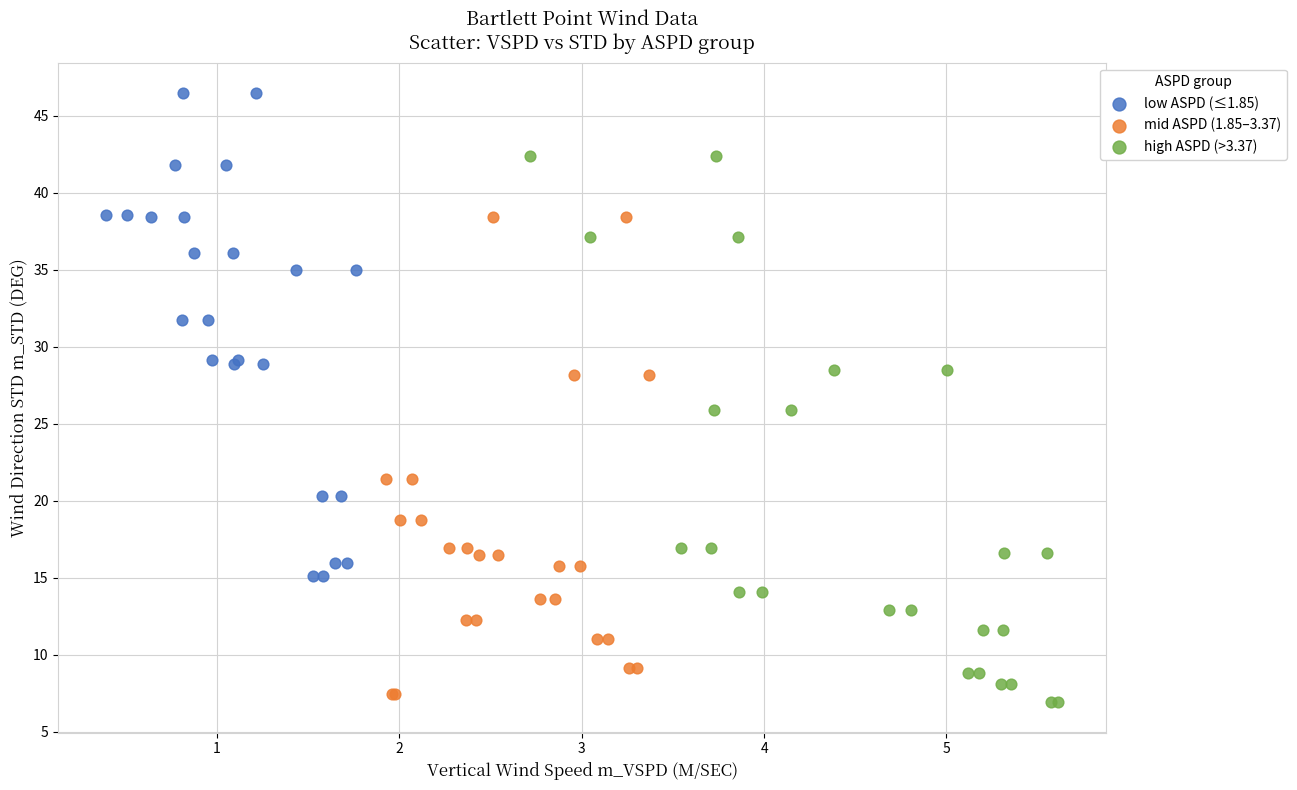

What are all the series names shown in the legend?

low ASPD (≤1.85), mid ASPD (1.85–3.37), high ASPD (>3.37)